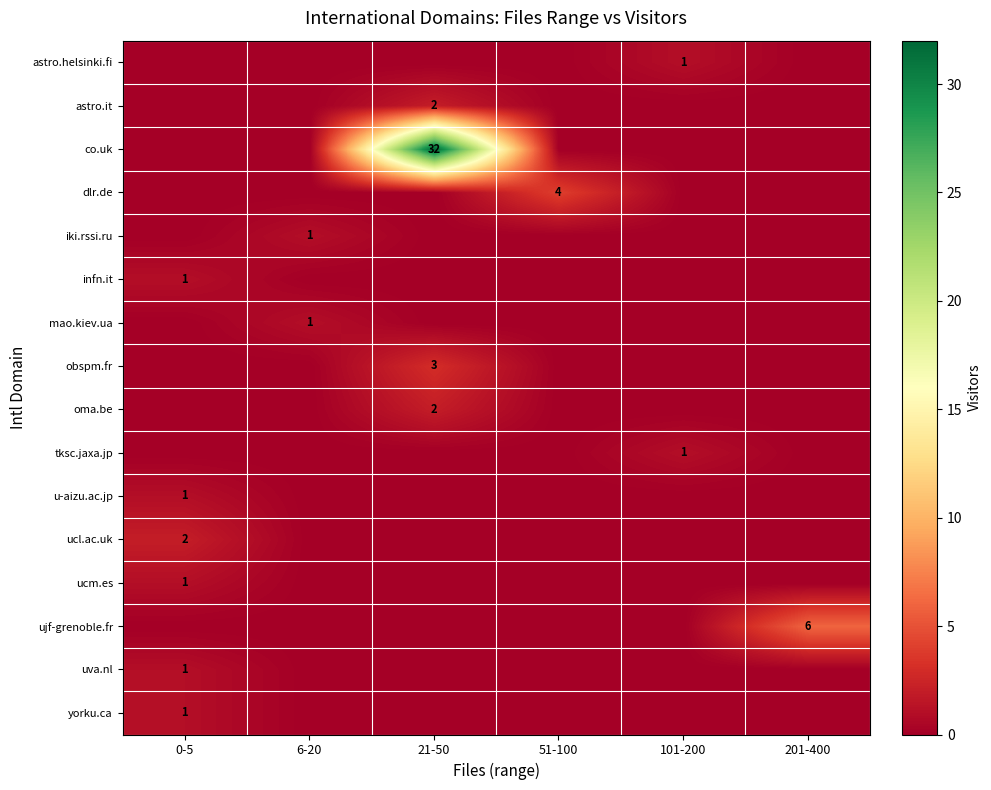

Is it true that co.uk equals 9 at 21-50?

False